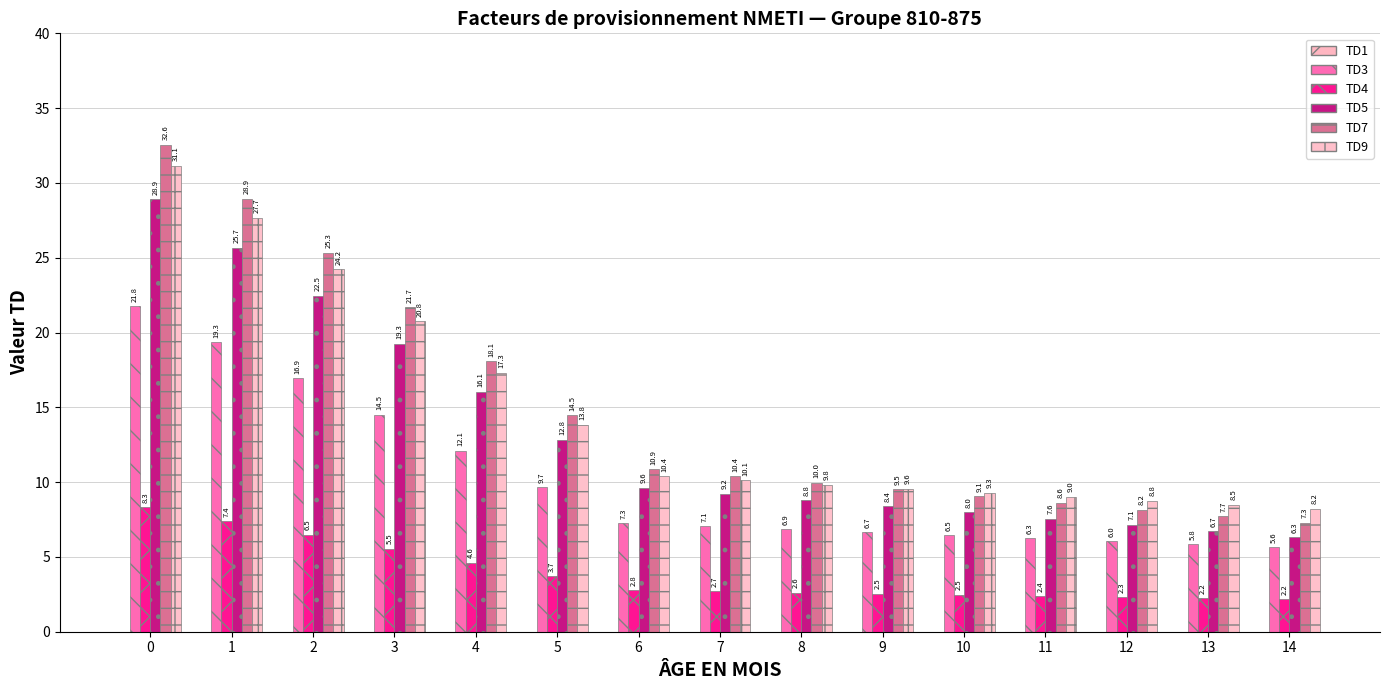

How many bars are there in each group?

5